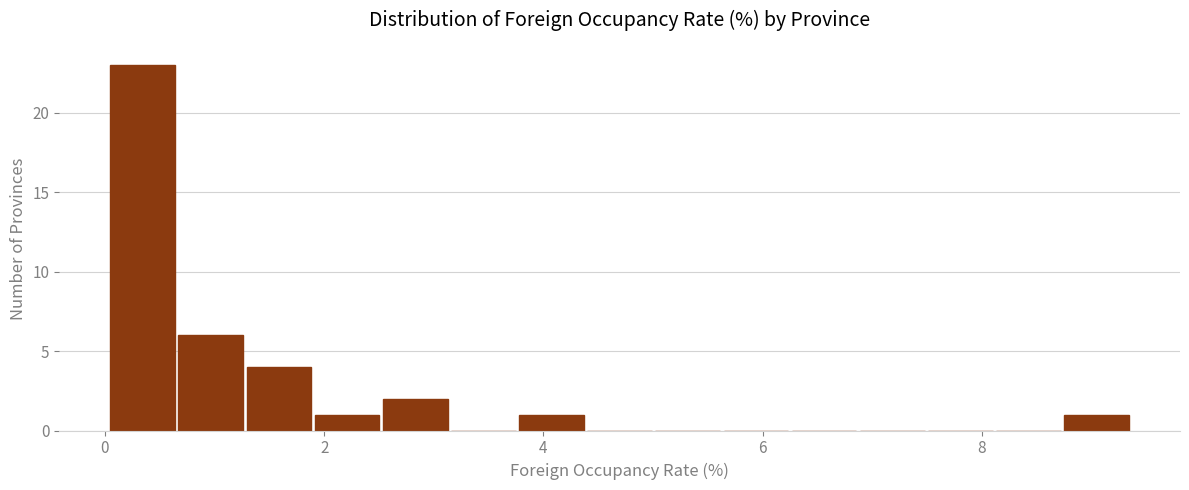

Around what value on the x-axis is the tallest bar? Give the approximate position of its centre, as read against the axis.

0.4